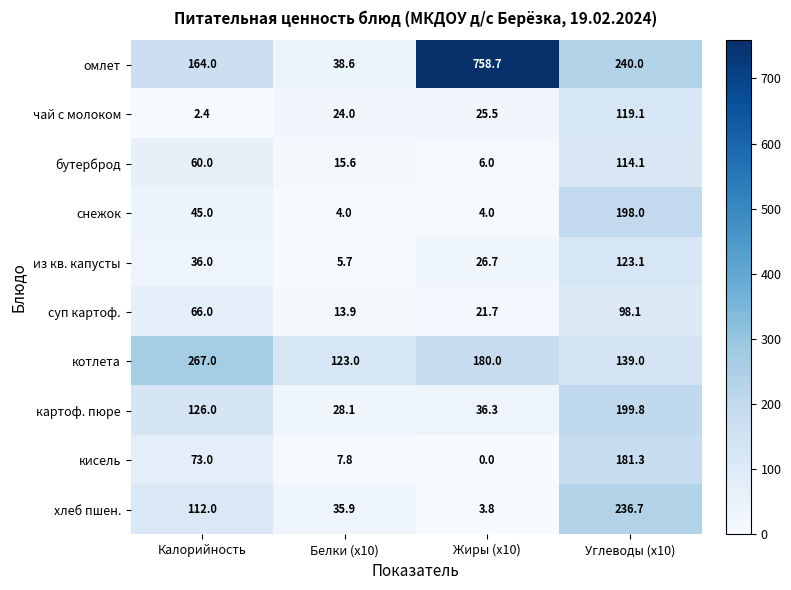

Where is кисель nearest to the value 90?

Калорийность